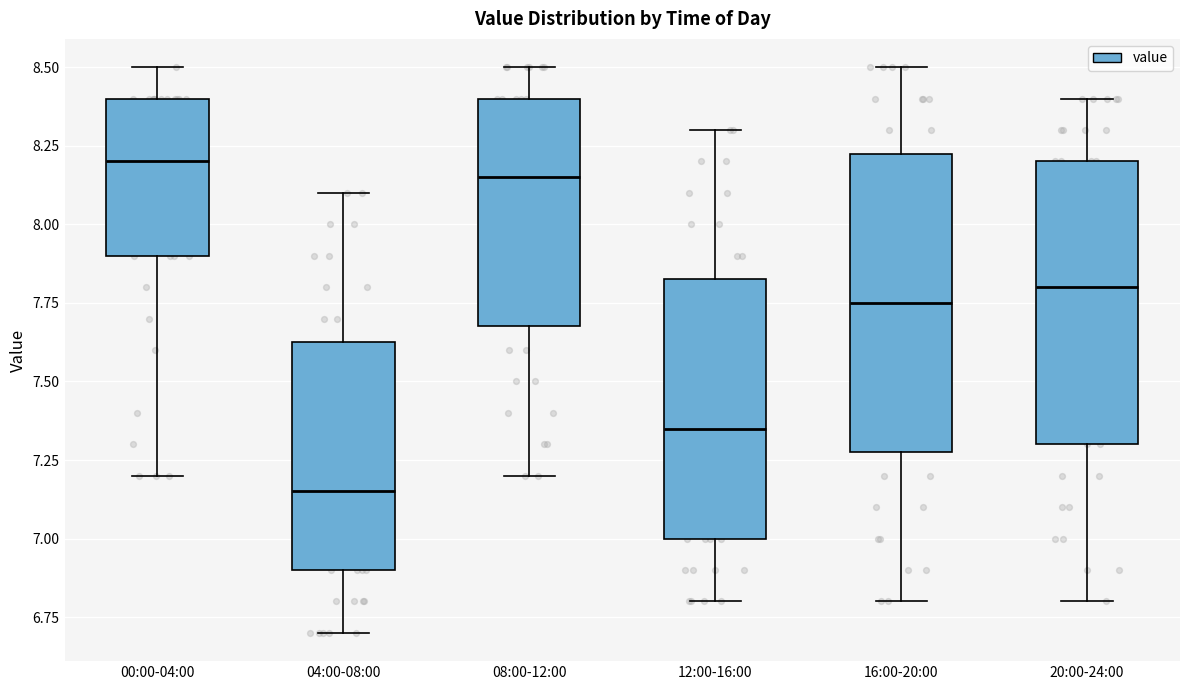

Reading left to right, transcribe this box plot: for each box, give where its median line is, the range the box spans, and where its two whiskers end, as read against the y-axis. The values are not printed on the chart, so give them approximately, as read against the axis.

00:00-04:00: median 8.20, box 7.90 to 8.40, whiskers 7.20 to 8.50
04:00-08:00: median 7.15, box 6.90 to 7.65, whiskers 6.70 to 8.10
08:00-12:00: median 8.15, box 7.70 to 8.40, whiskers 7.20 to 8.50
12:00-16:00: median 7.35, box 7.00 to 7.85, whiskers 6.80 to 8.30
16:00-20:00: median 7.75, box 7.30 to 8.25, whiskers 6.80 to 8.50
20:00-24:00: median 7.80, box 7.30 to 8.20, whiskers 6.80 to 8.40